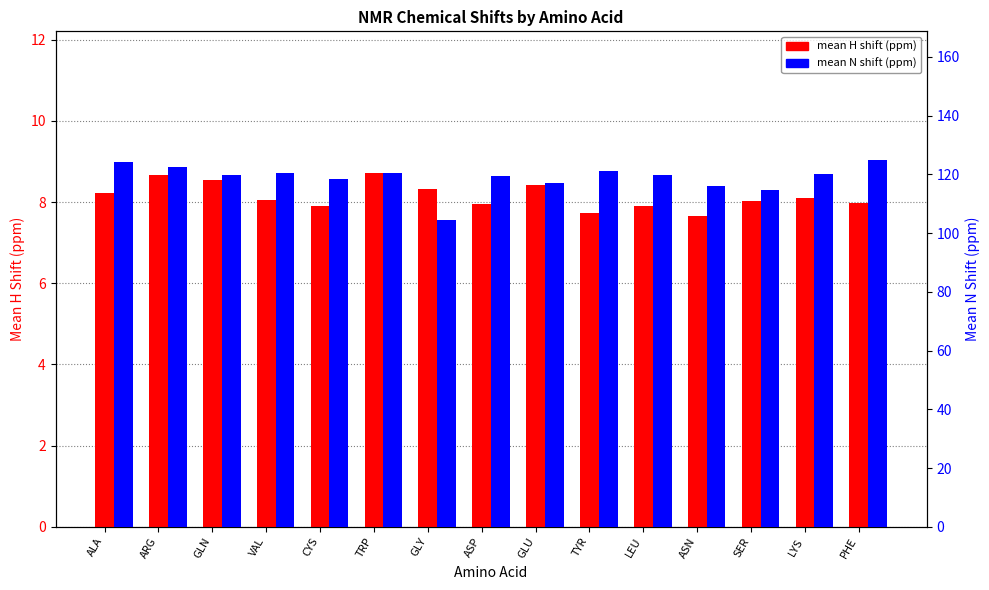

The value of mean H shift (ppm) at TYR is 12.8. True or false?

False